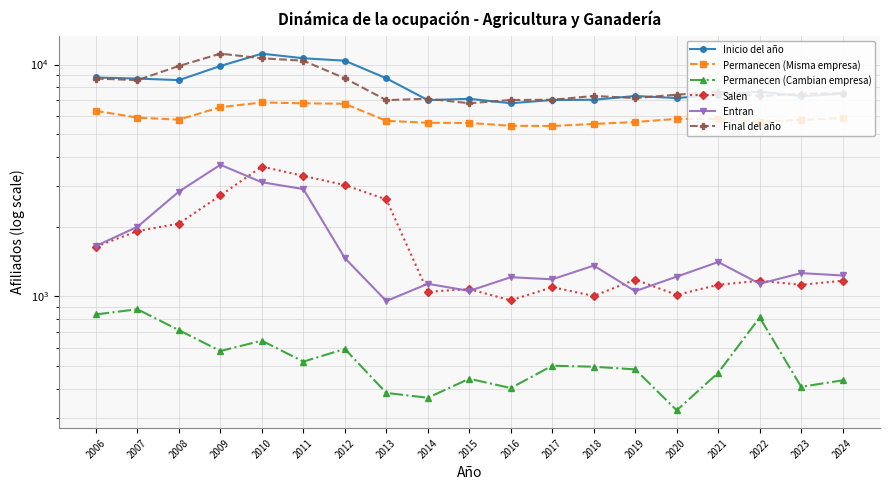

Is the value of Permanecen (Misma empresa) at 2013 greater than the value of Salen at 2015?

Yes